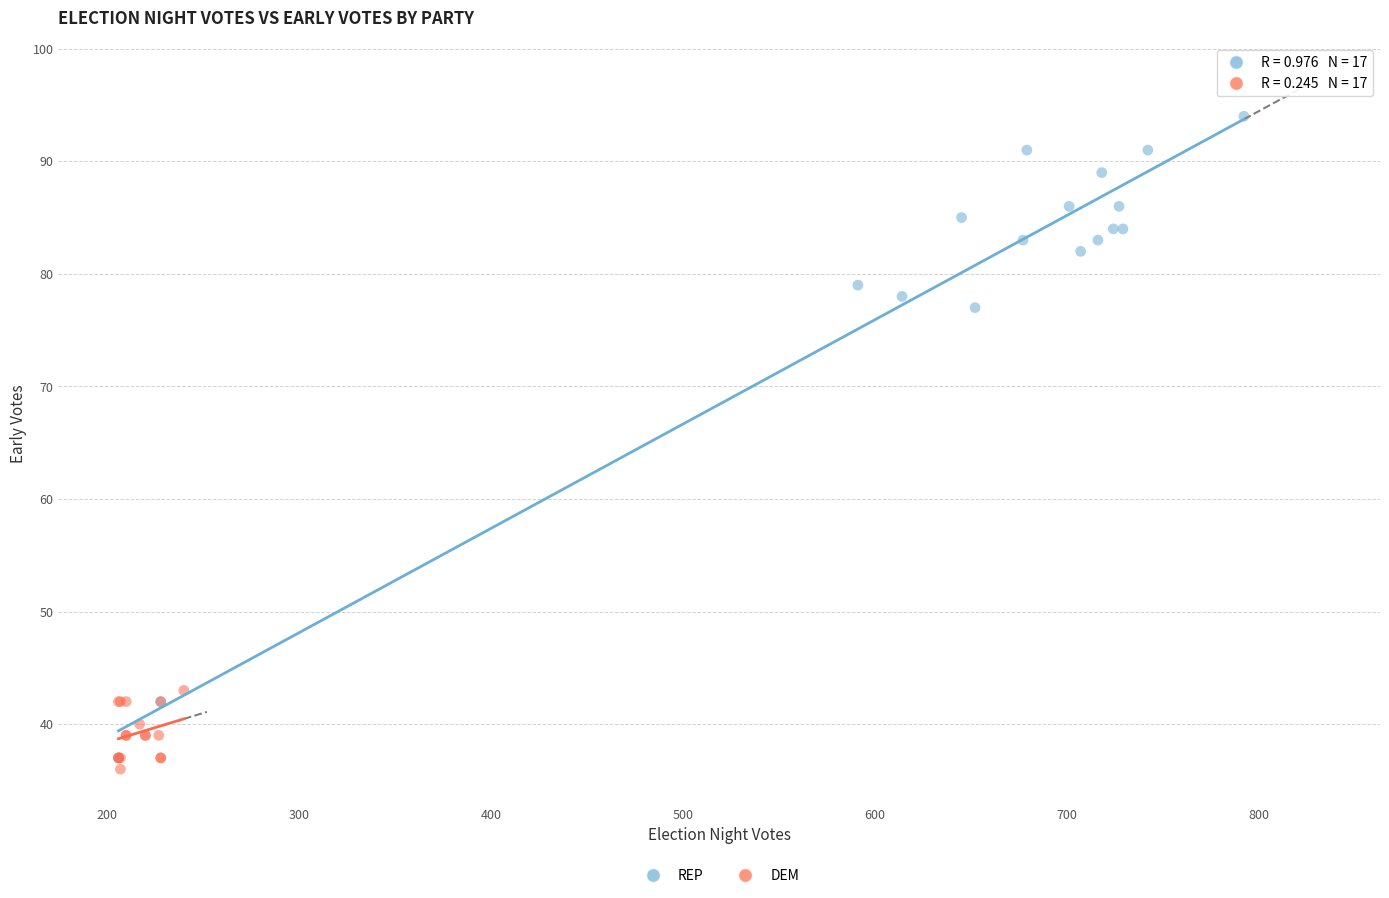

Which series has the largest Y range (max minus min)?

REP